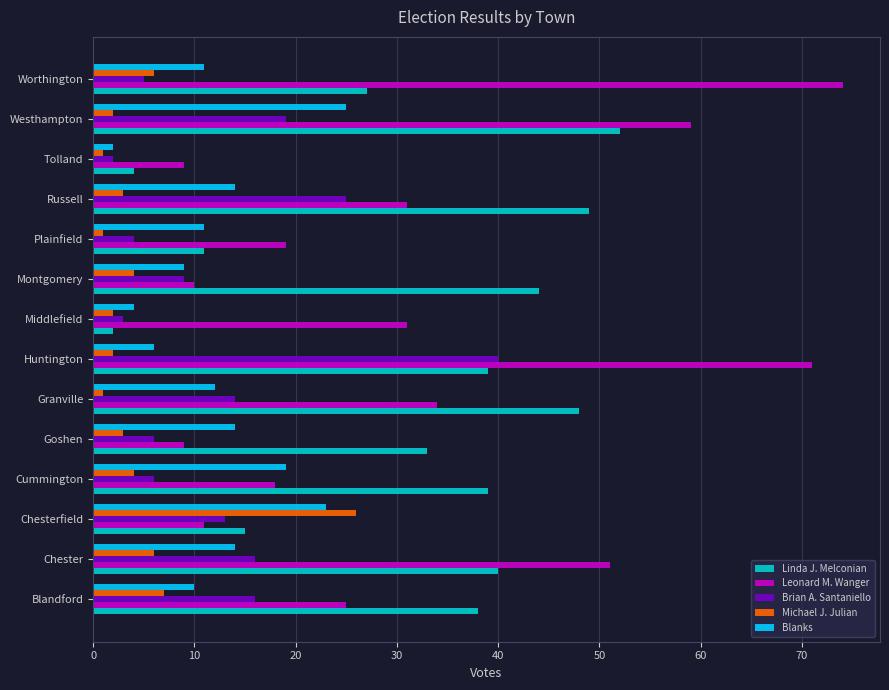

Which series has the largest range (max minus min)?

Leonard M. Wanger